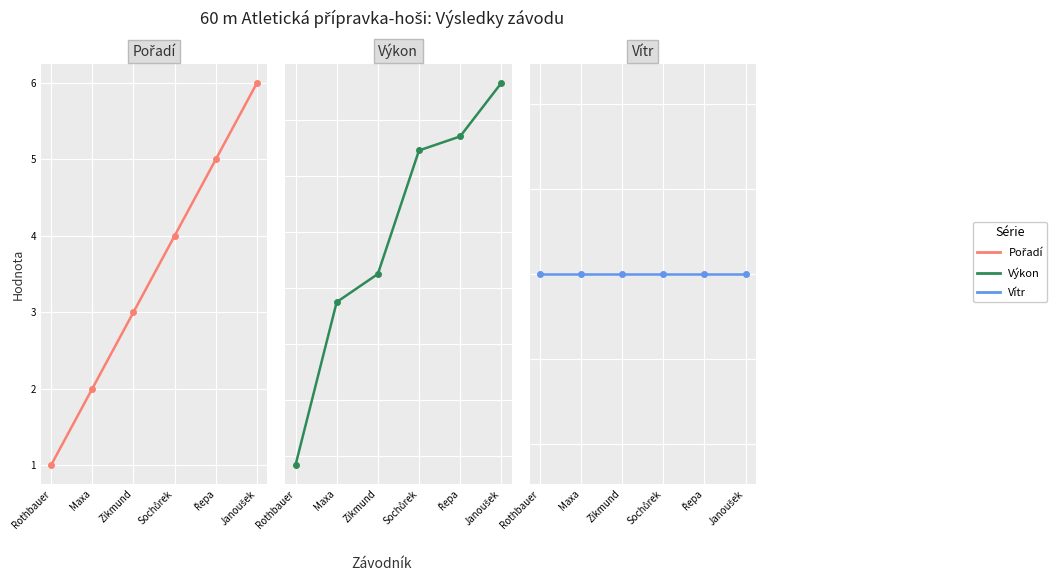

What is the total value across all series at Sochůrek?

15.4